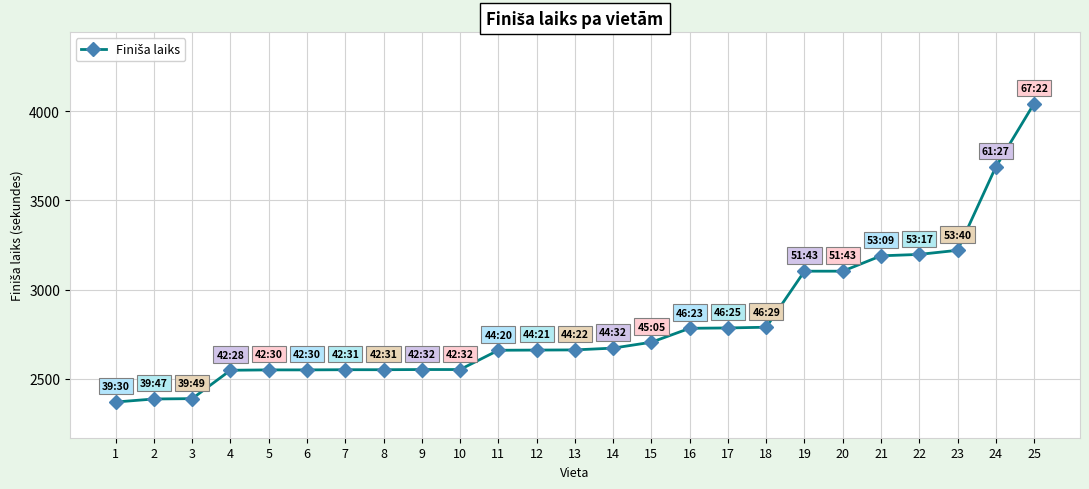

Does the chart display data point markers on the line(s)?

Yes